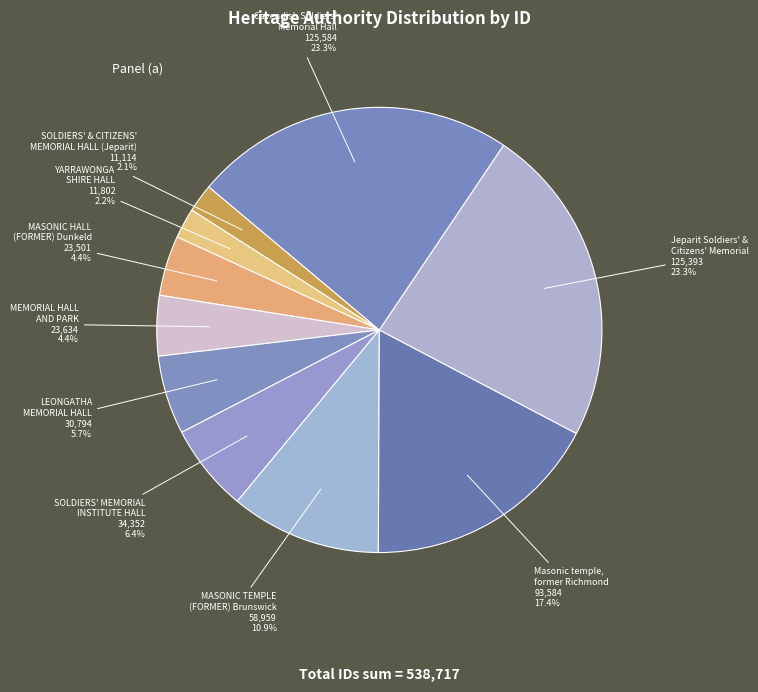

Is the sum of Jeparit Soldiers' & Citizens' Memorial and MASONIC HALL (FORMER) Dunkeld greater than half?

No